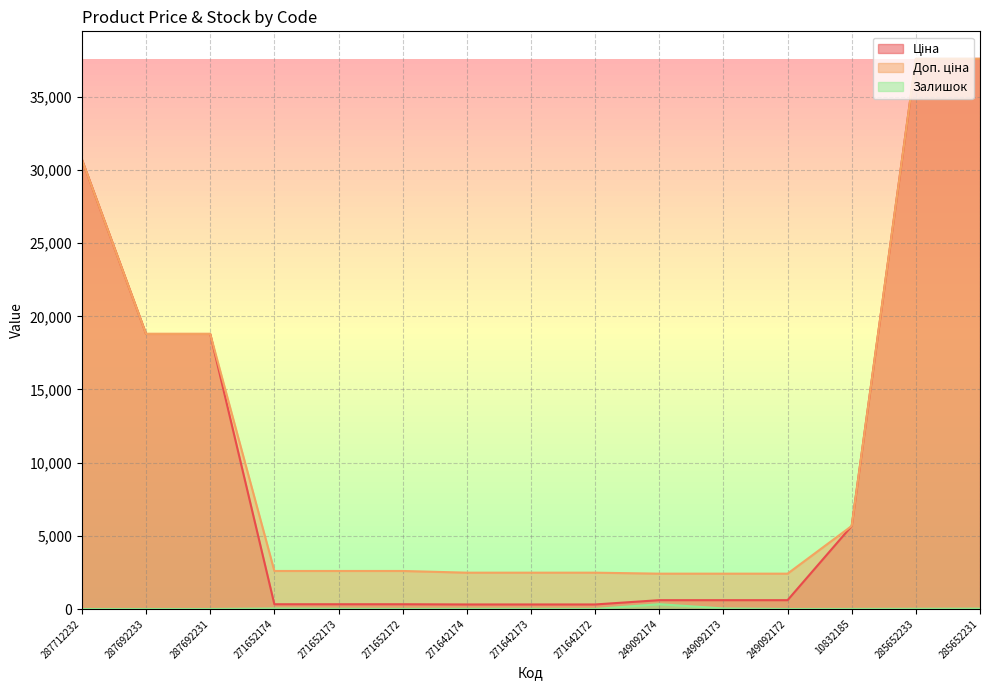

Which category has the lowest value across all series?

287712232